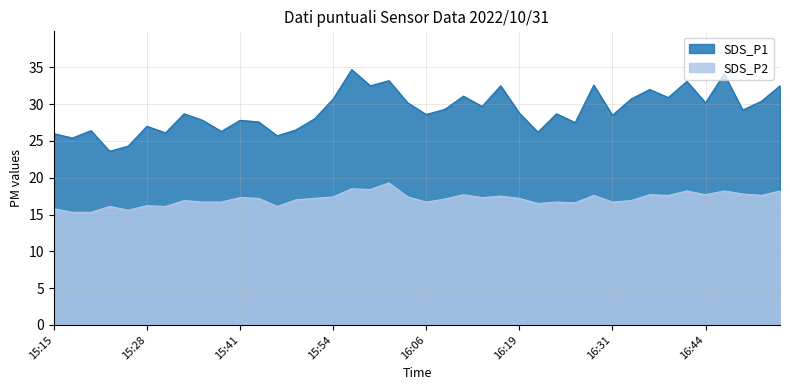

Where is the first local minimum for SDS_P1?

15:18